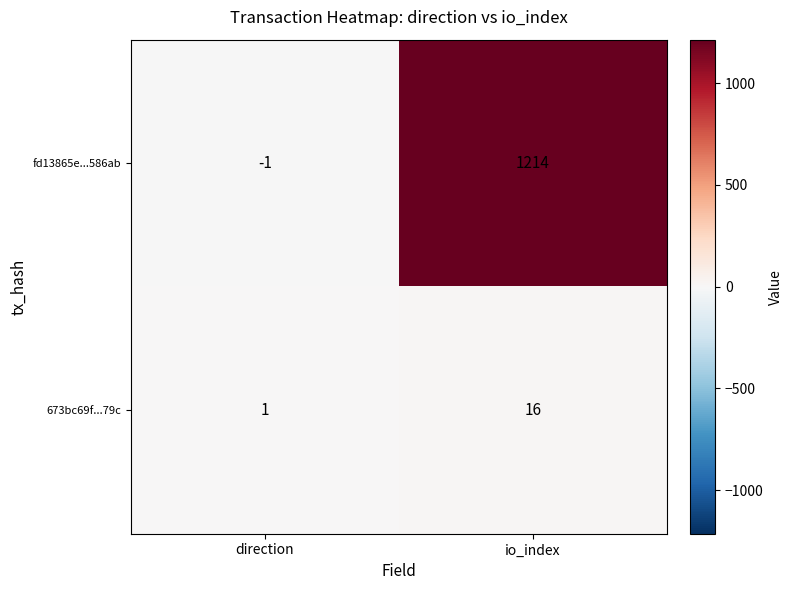

What is the difference between the highest and lowest values at direction?

2